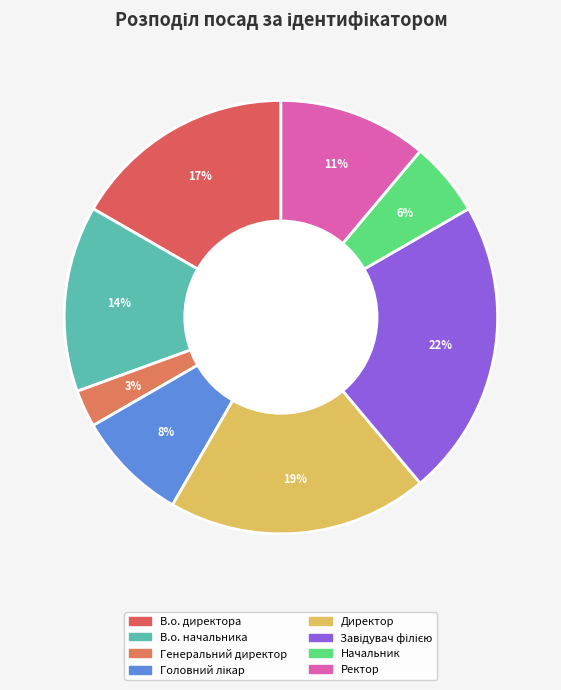

Approximately how many times larger is the value at Ректор compared to Начальник?

2.0